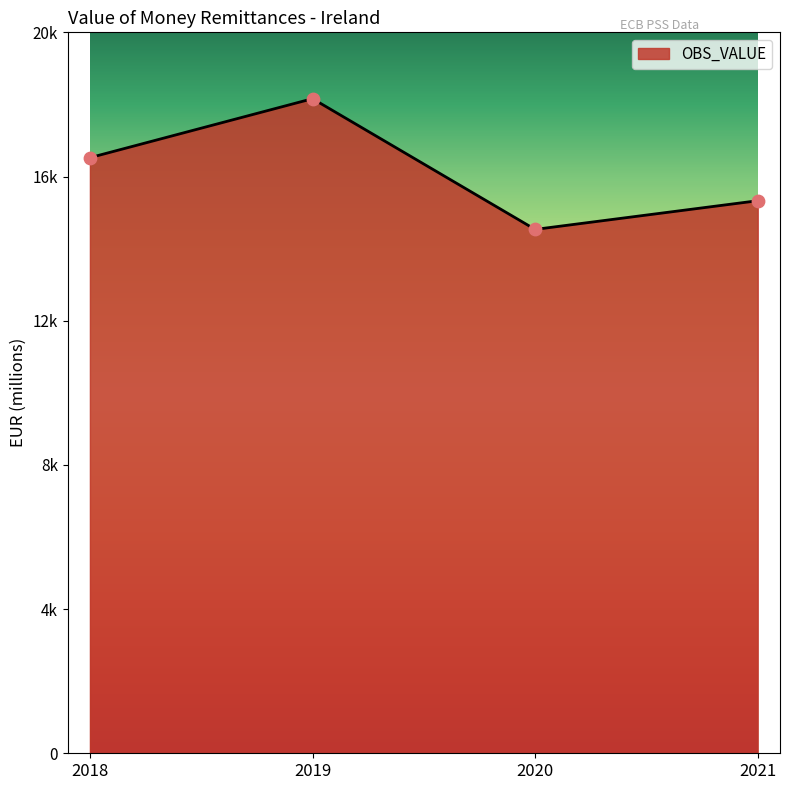

What is the change in value from 2018 to 2021?

-1194.3